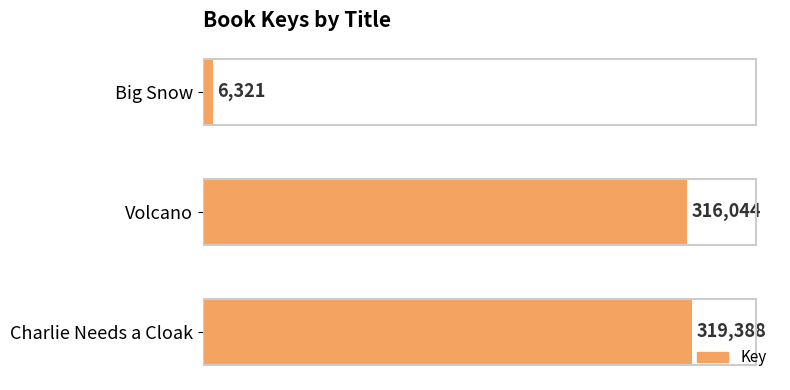

Reading top to bottom, list all the values displayed in this chart.

Big Snow=6321	Volcano=316044	Charlie Needs a Cloak=319388